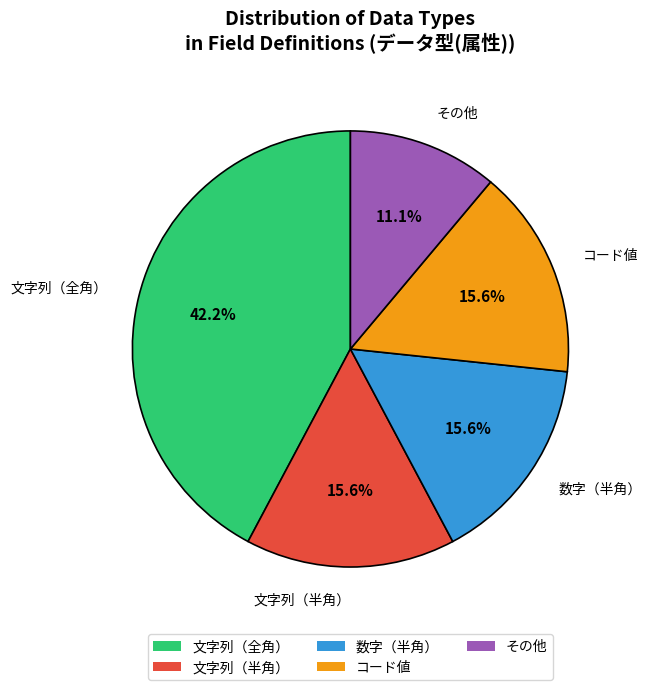

To the nearest percent, what is the combined percentage of 文字列（半角） and 数字（半角）?

31%